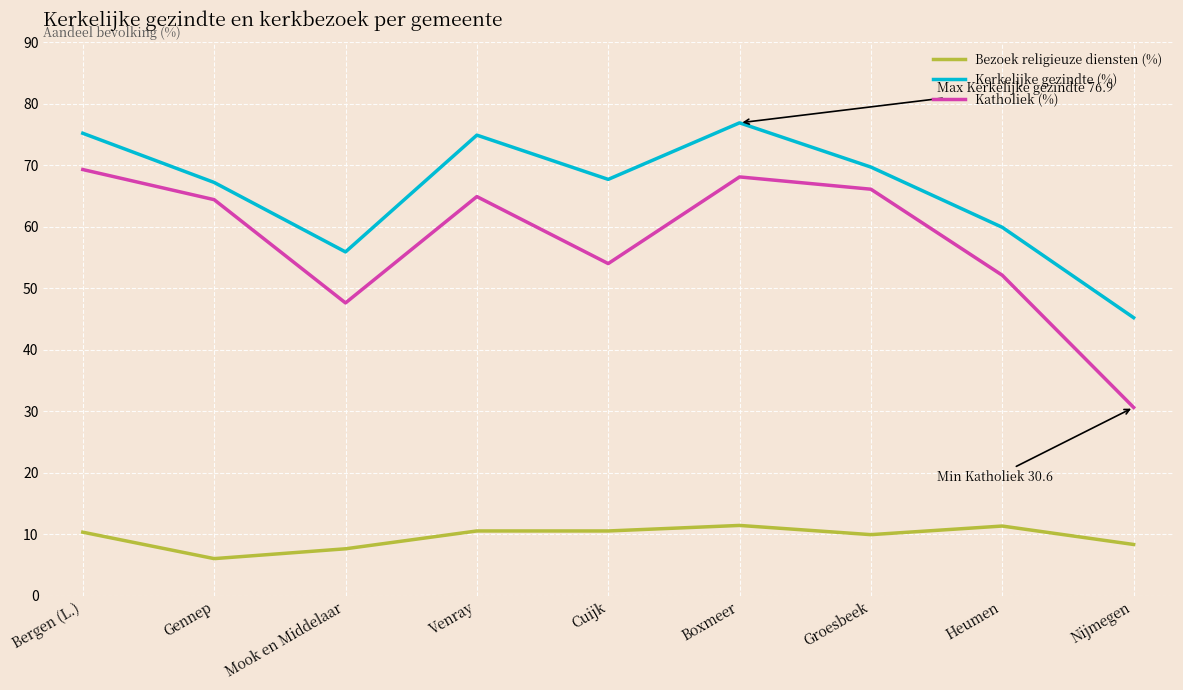

Is it true that Bezoek religieuze diensten (%) equals 4.3 at Heumen?

False